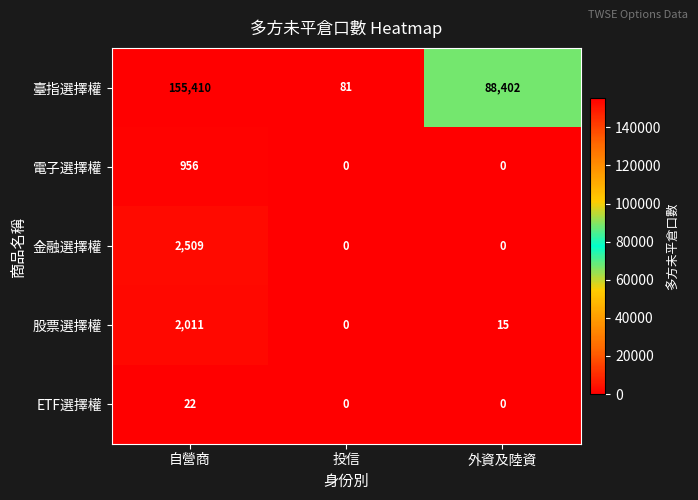

Rank the categories by 臺指選擇權 value from lowest to highest.

投信, 外資及陸資, 自營商